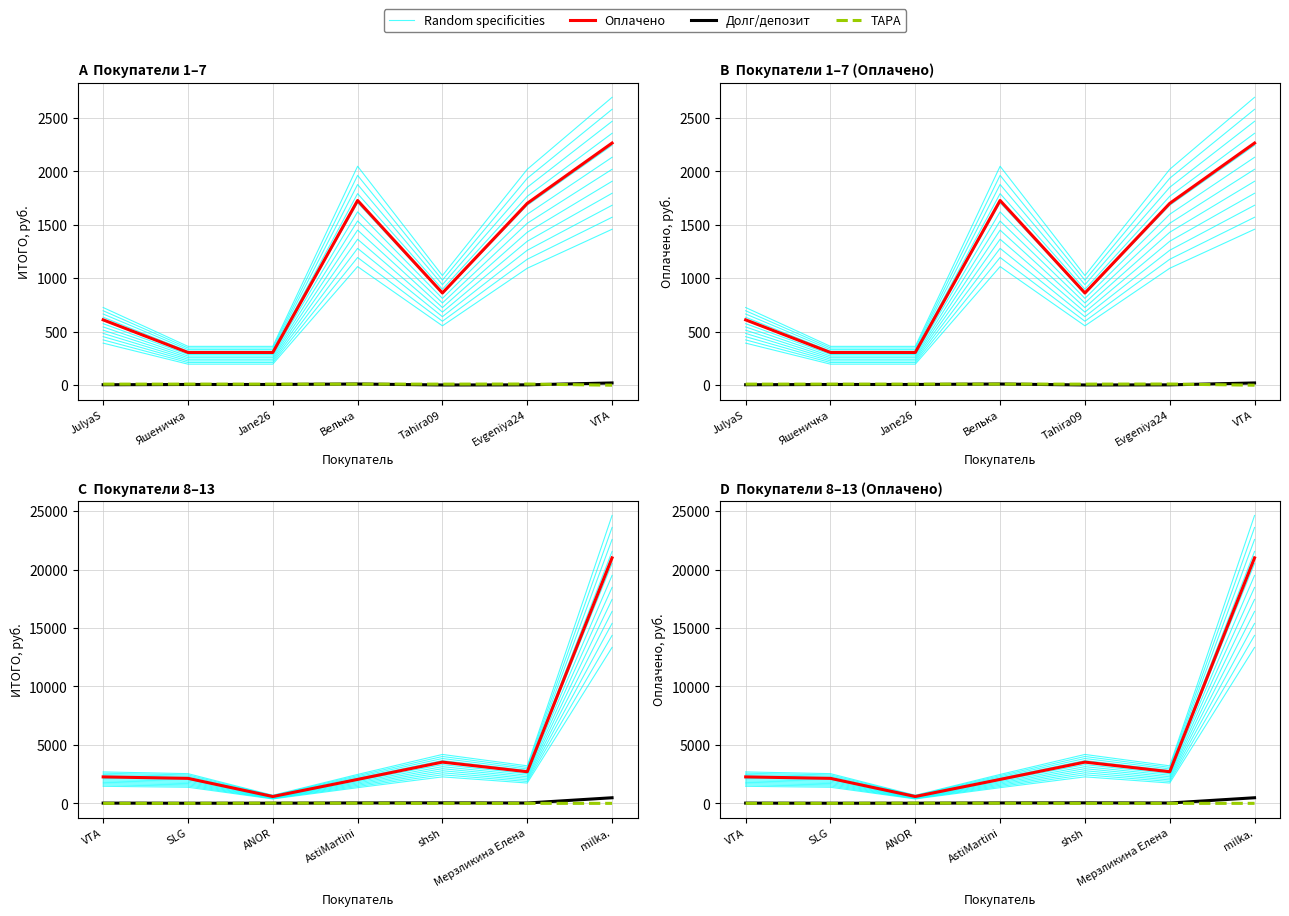

Does the chart have visible grid lines?

Yes